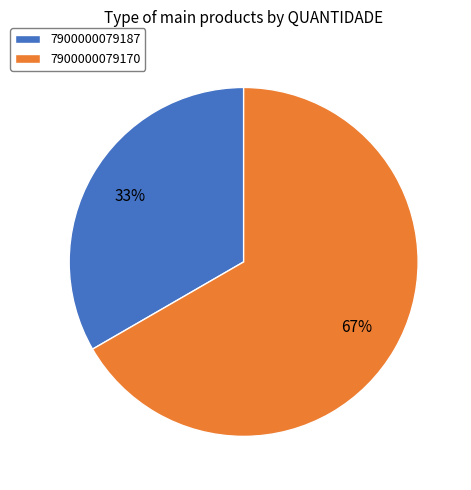

What is the ratio of the value at 7900000079170 to the value at 7900000079187?

2.0